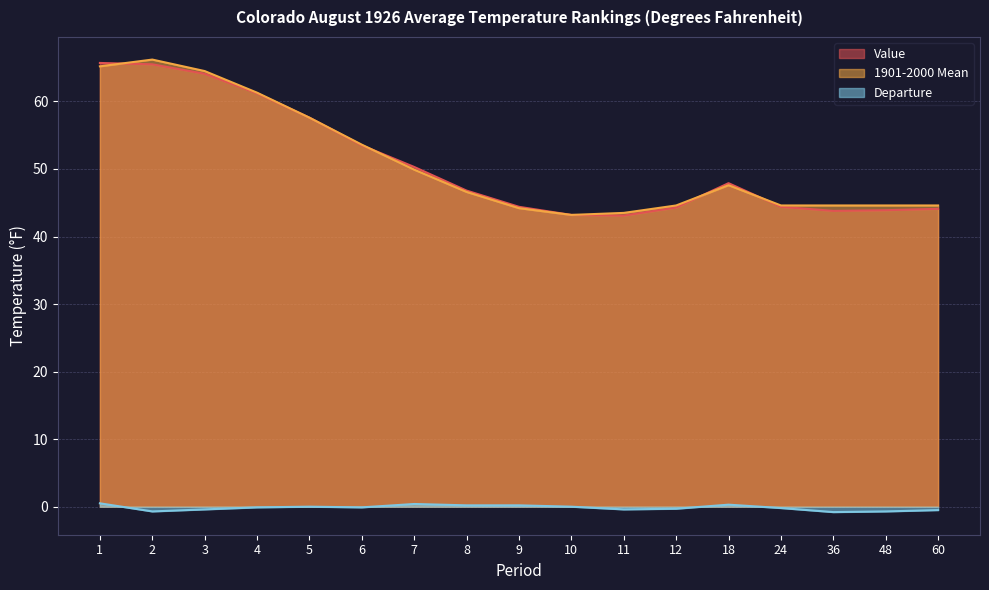

Where is the first local minimum for Value?

11